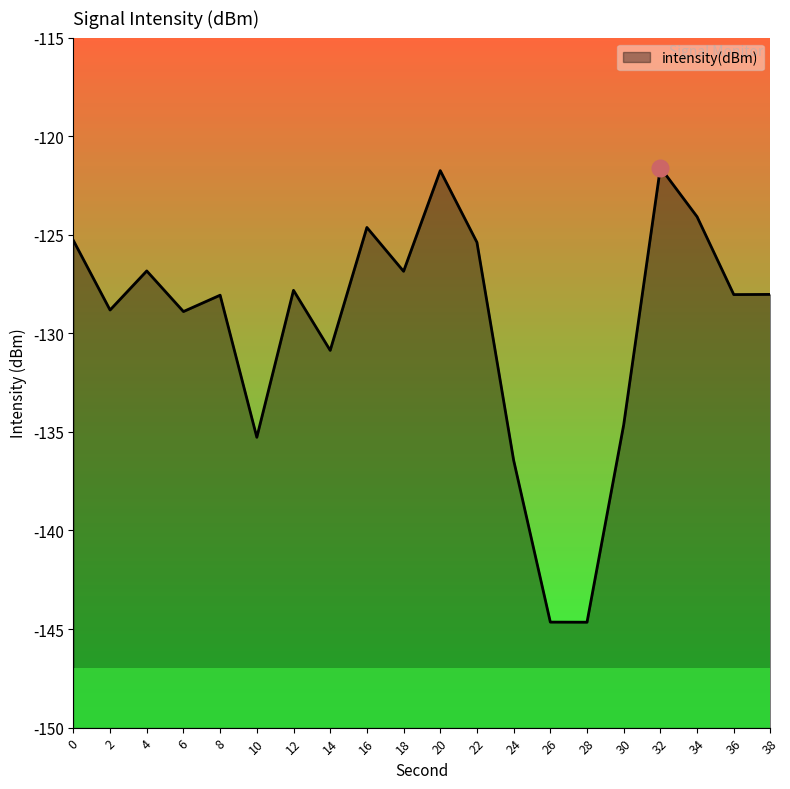

What is the change in value from 4 to 34?

+2.7